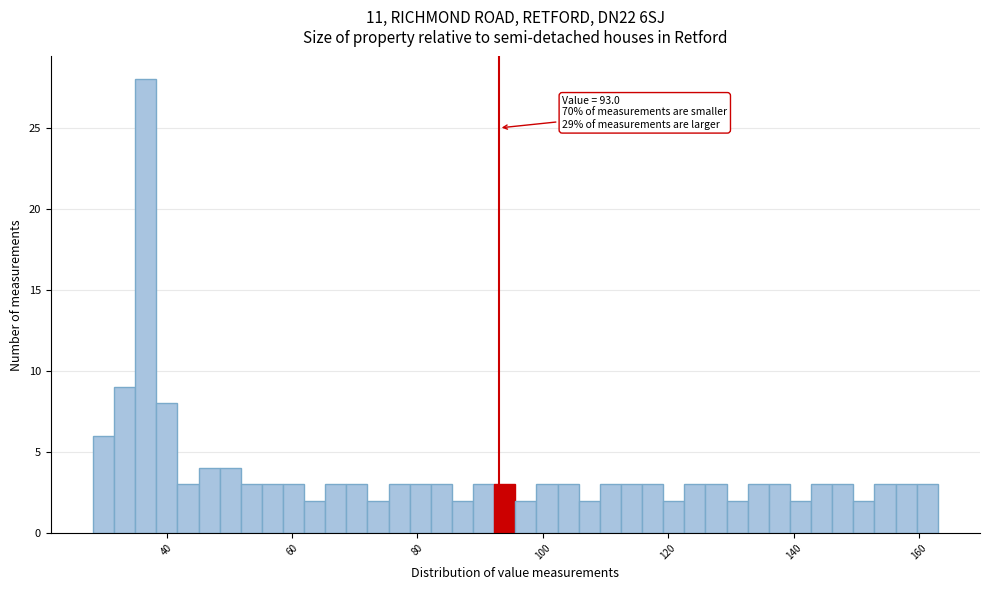

Around what value on the x-axis is the tallest bar? Give the approximate position of its centre, as read against the axis.

36